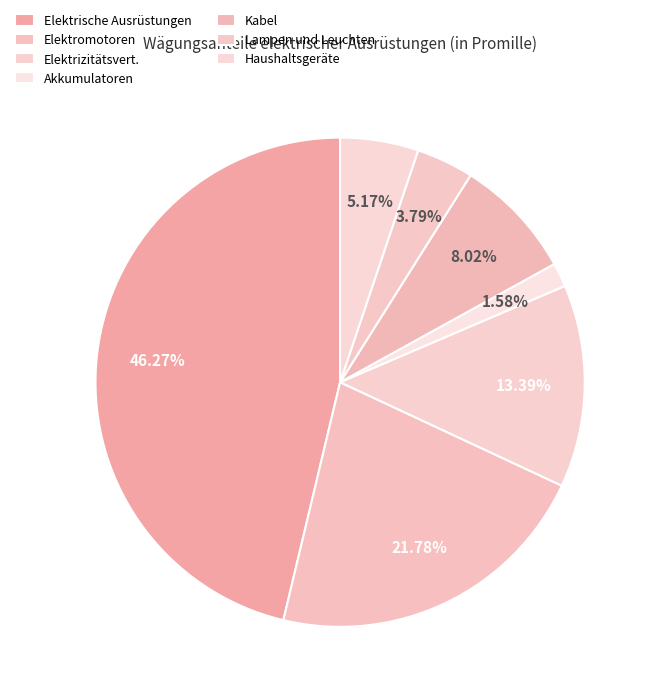

How many slices are in this pie chart?

7